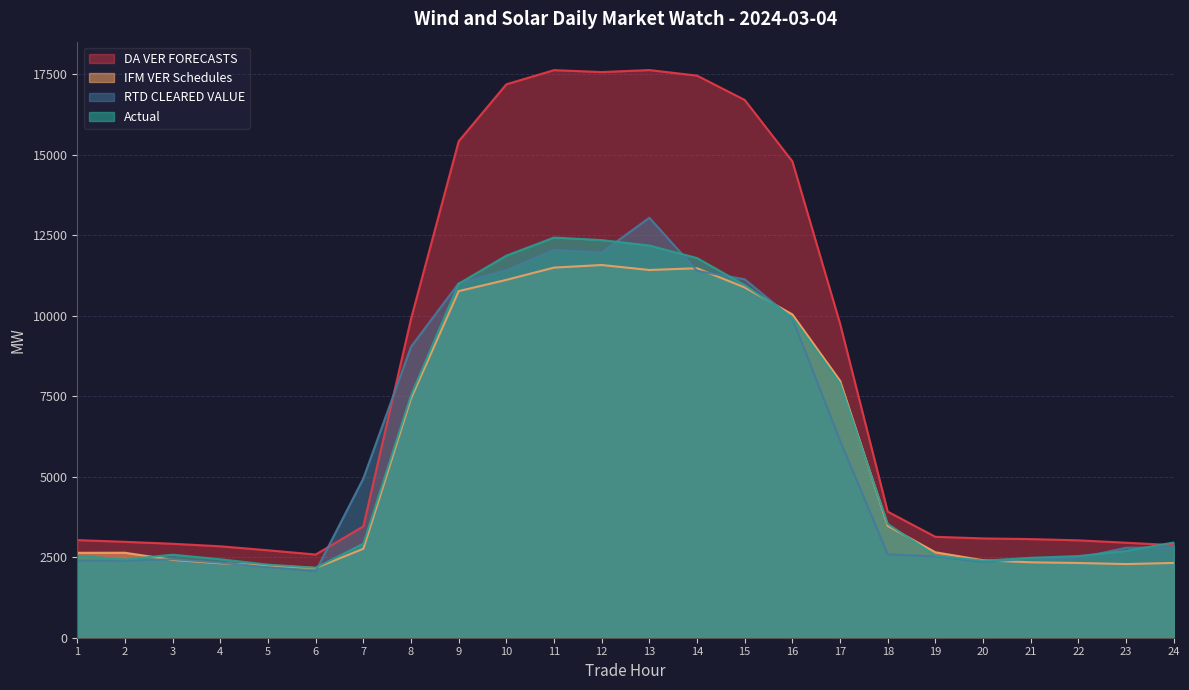

Which label corresponds to the largest value in the chart?

13